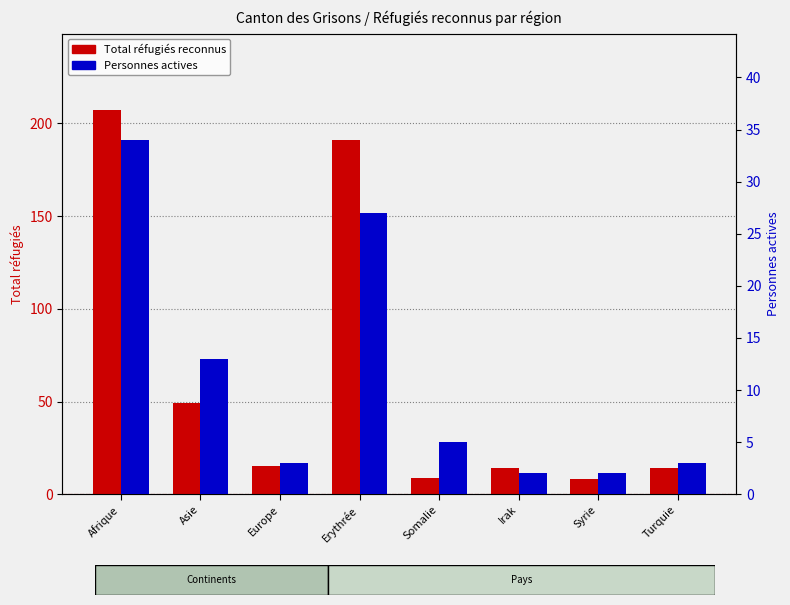

What is the sum of all Total réfugiés reconnus values?

507